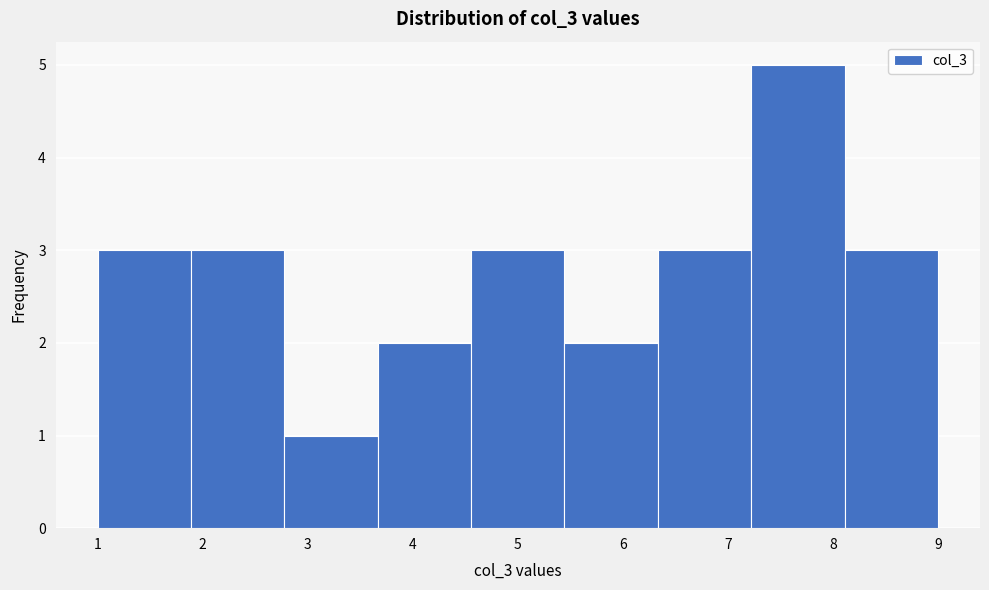

What is the height of the bar covering 1.0 to 1.9 on the x-axis? Neither the bar edges nor the heights are printed on the chart, so give them approximately, as read against the axes.

3